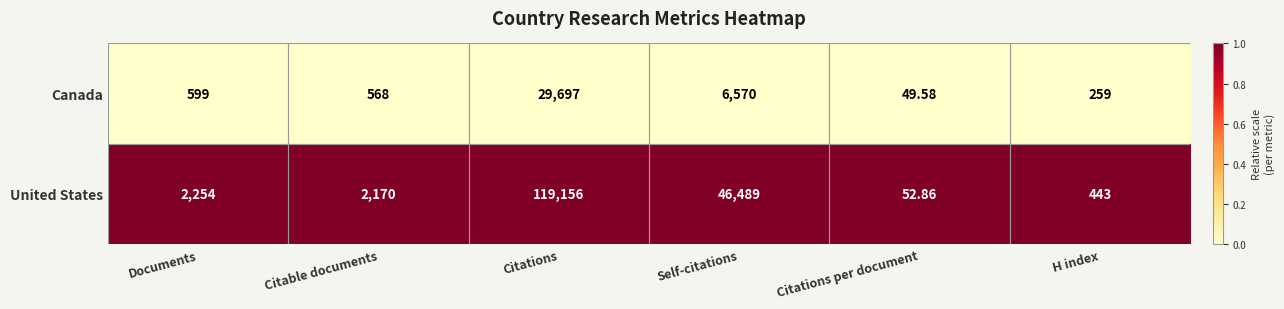

At which category is the sum across all series the highest?

Citations